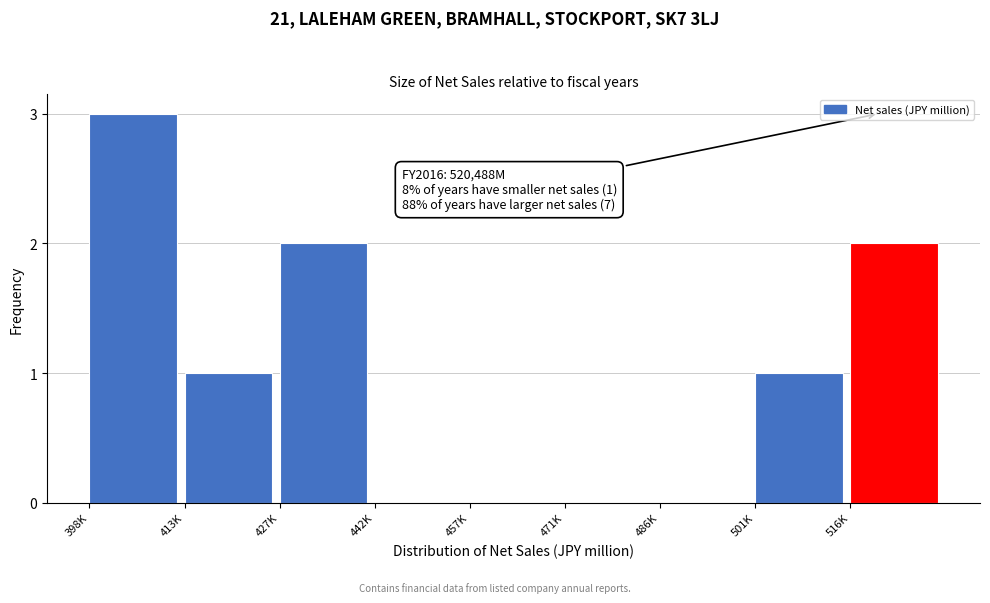

Reading left to right, extract all data points from this chart.

398K=3	413K=1	427K=2	442K=0	457K=0	471K=0	486K=0	501K=1	516K=2